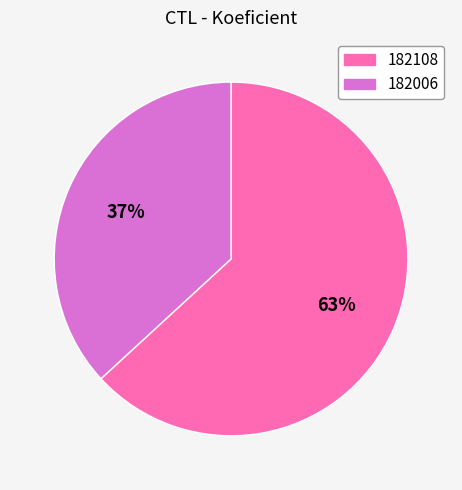

Between 182108 and 182006, which is larger?

182108